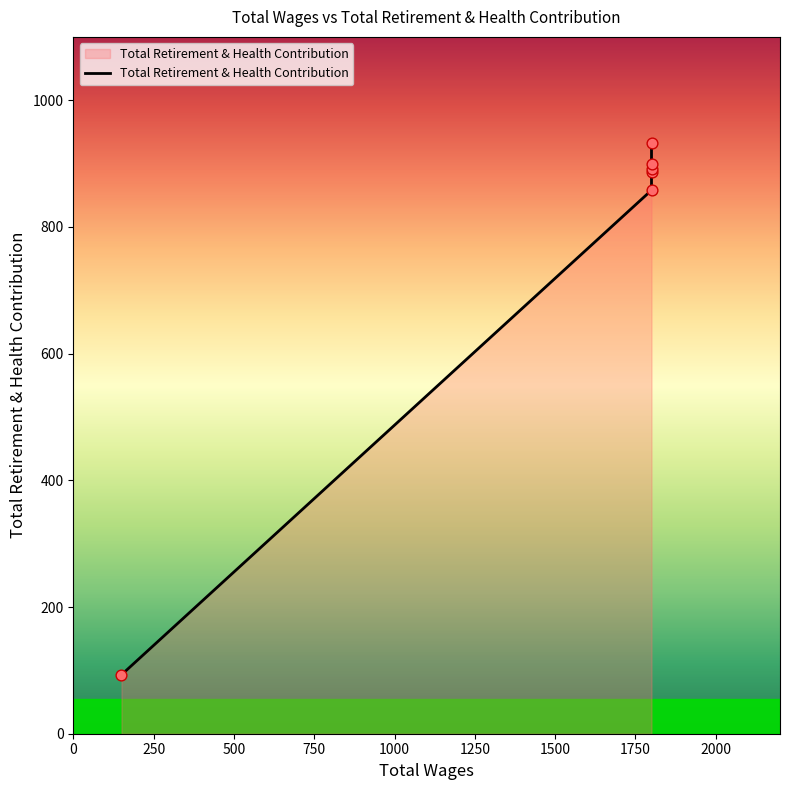

Between 0 and 1250, which is larger?

1250